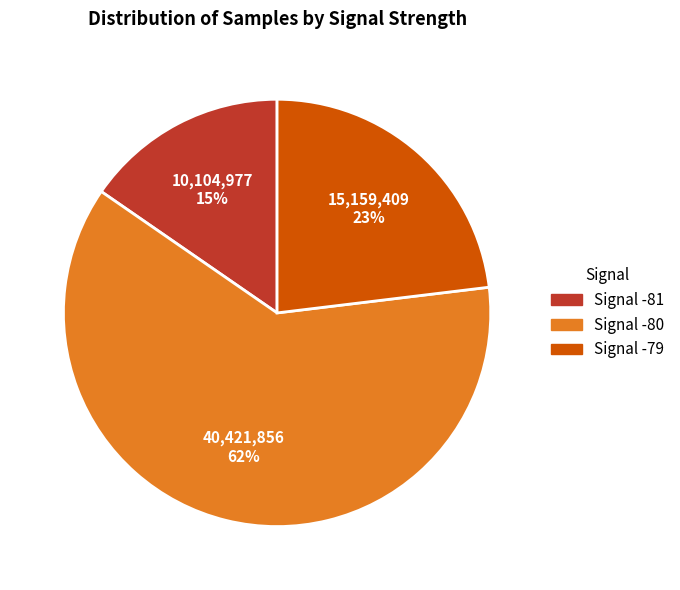

To the nearest percent, what is the average slice percentage?

33%